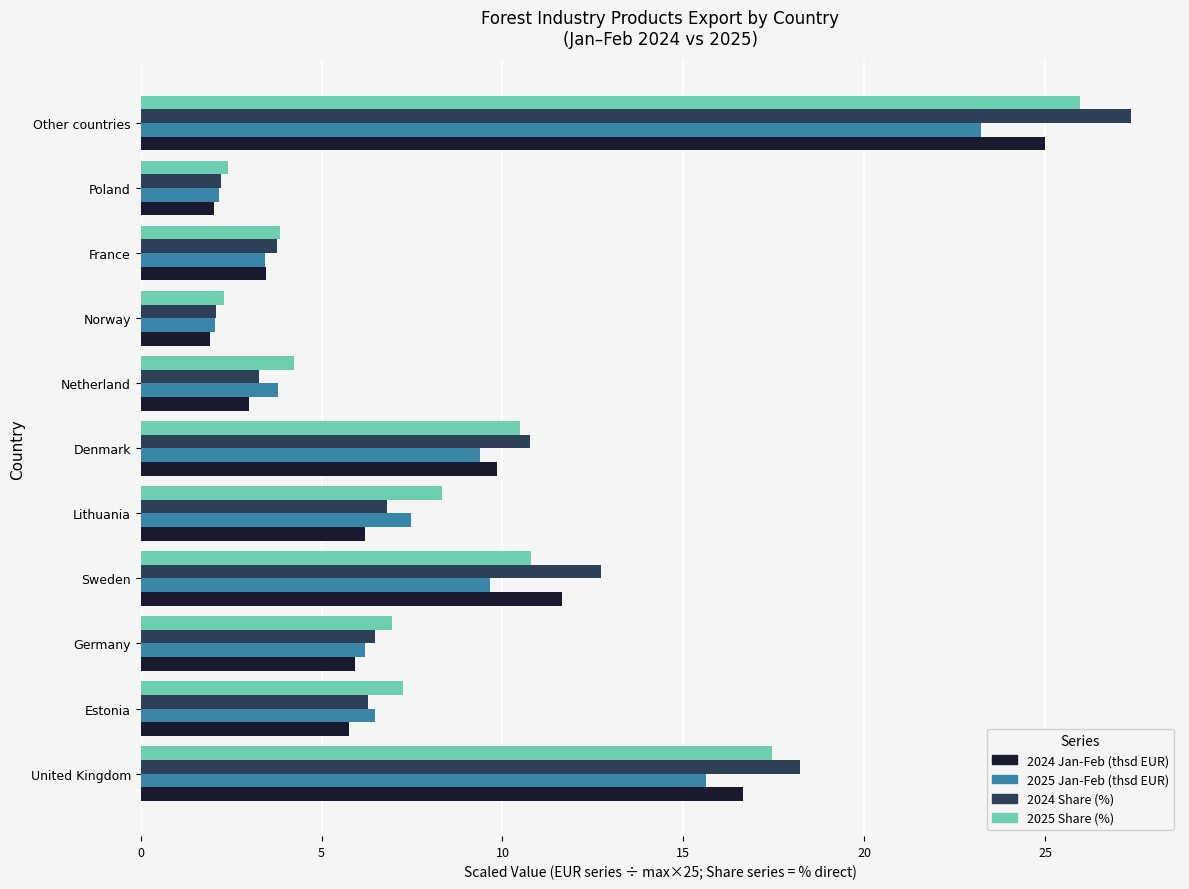

What is the spread (max minus min) of values at Lithuania?

2.1